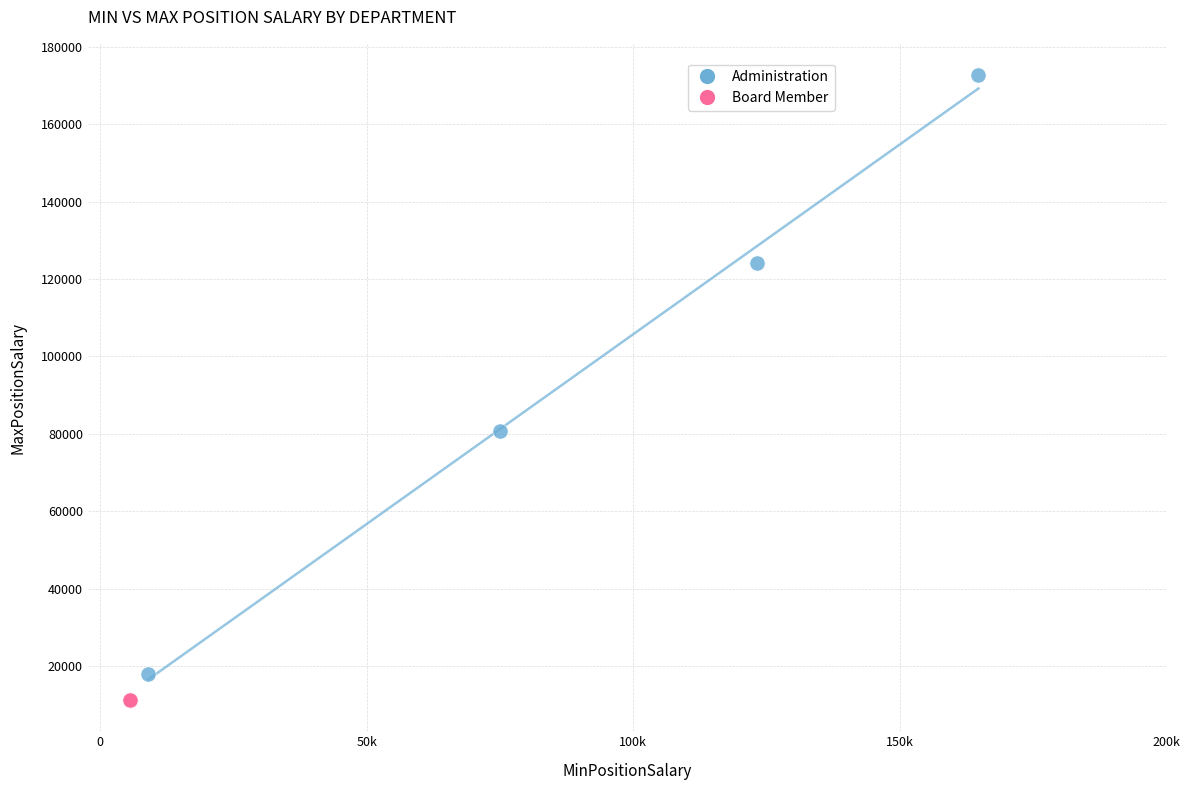

Which series reaches the maximum Y coordinate?

Administration